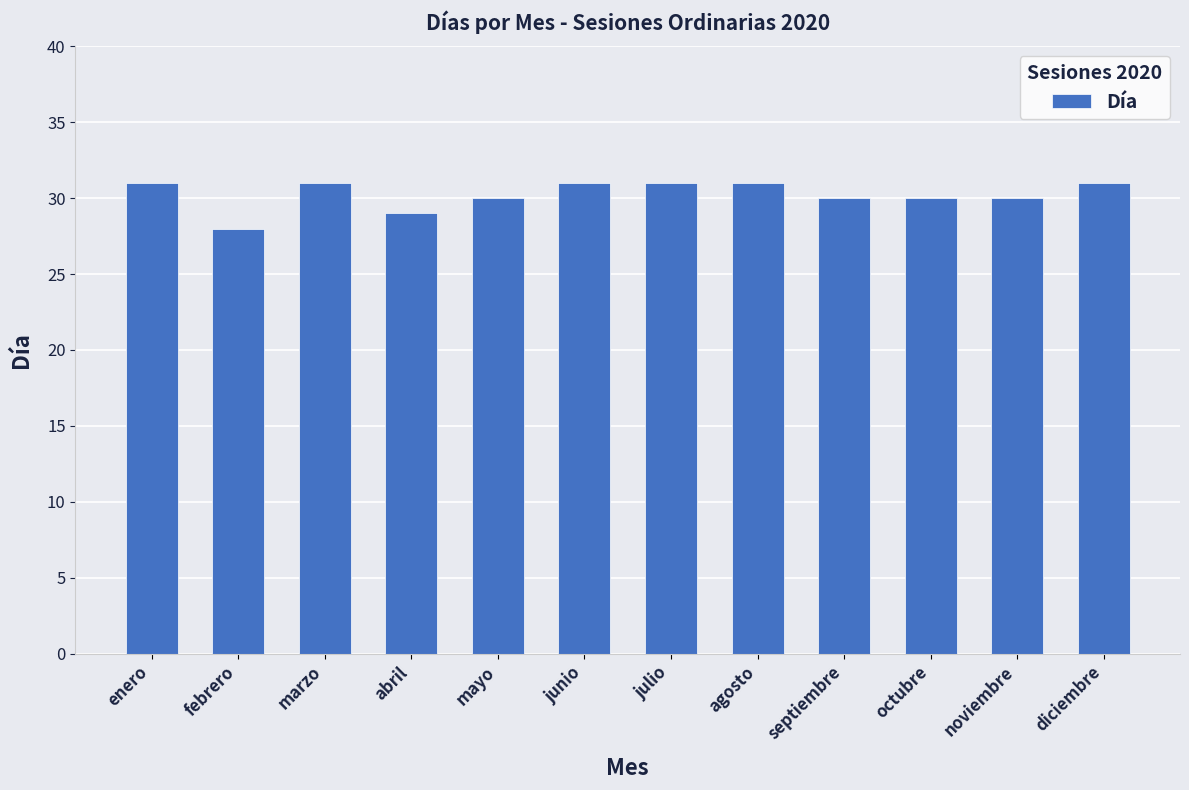

What is the average value?

30